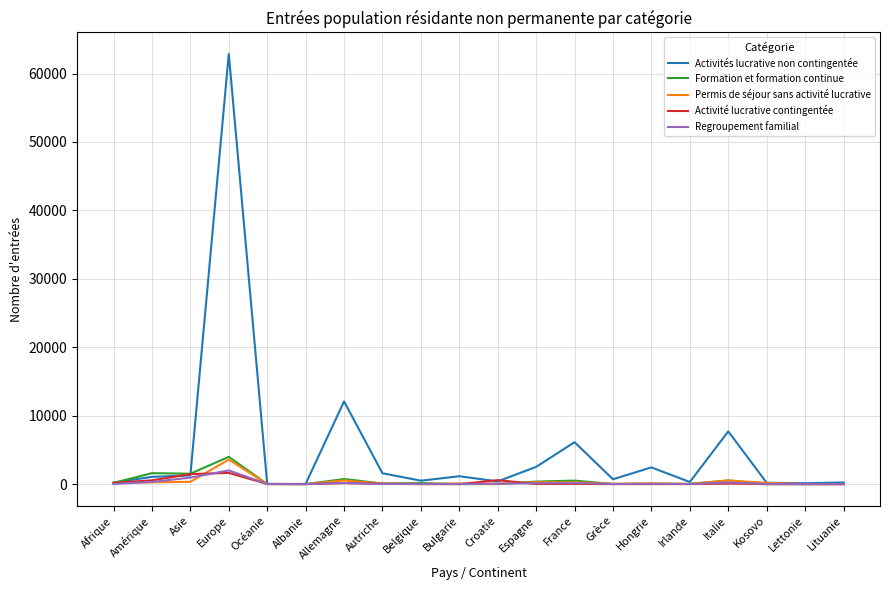

Which category has the highest value in the Activités lucrative non contingentée series?

Europe